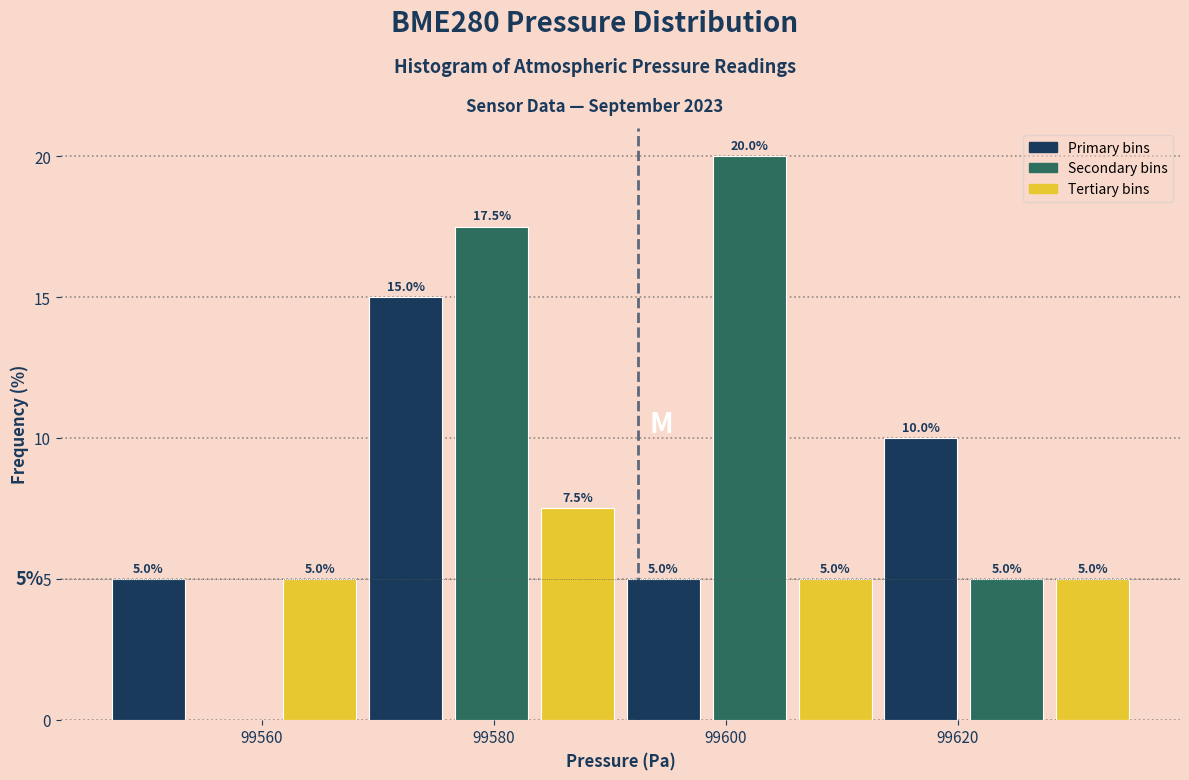

Read against the x-axis, roughly where is the centre of the tallest bar?

99602